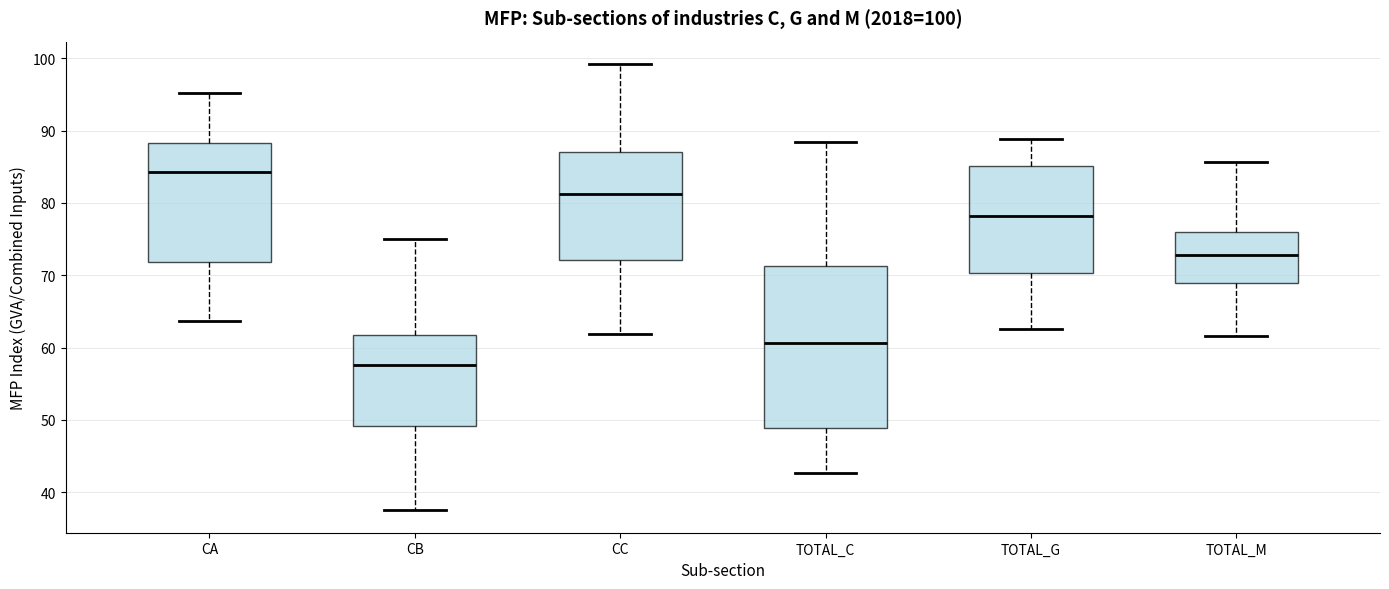

Which box is the tallest, from its lower edge to its upper edge?

TOTAL_C